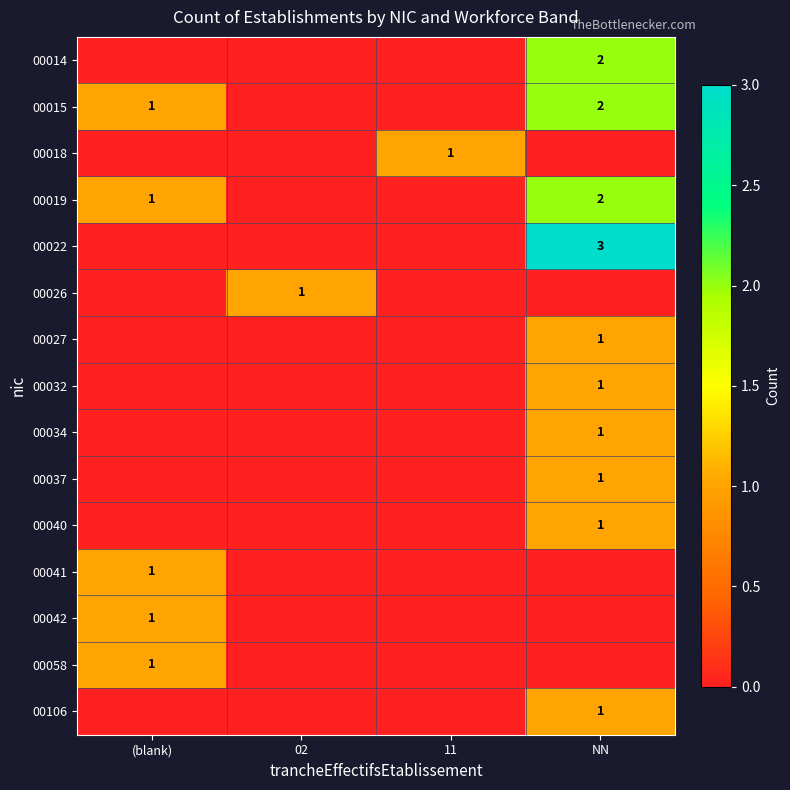

At which category is the sum across all series the highest?

NN